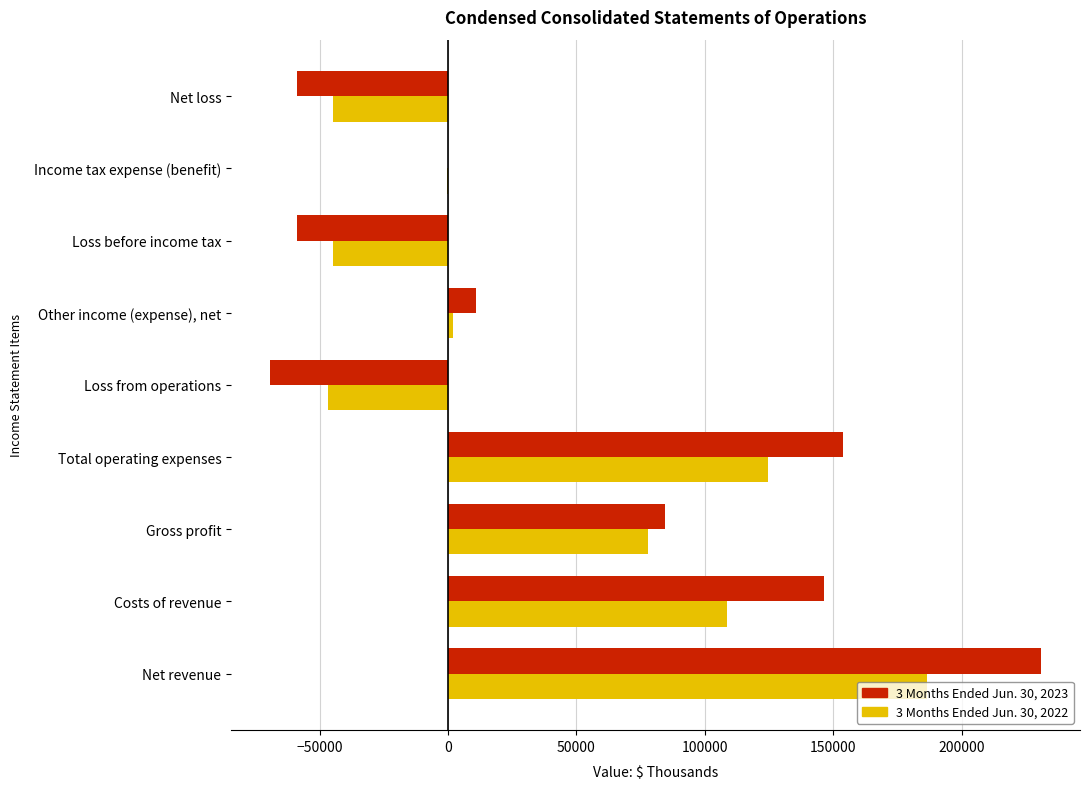

What is the sum of the 3 Months Ended Jun. 30, 2023 values at Net loss and Loss from operations?

-128218